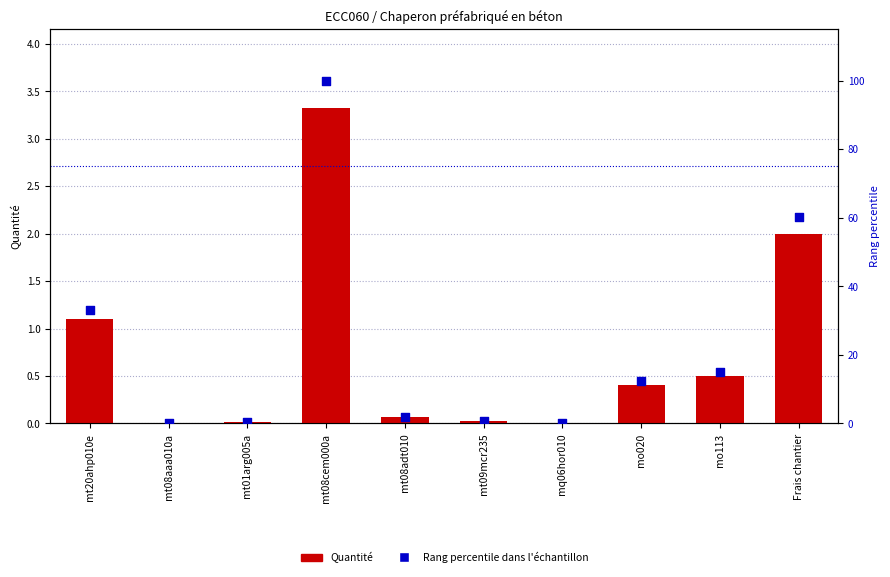

What are all the series names shown in the legend?

Quantité, Rang percentile dans l'échantillon